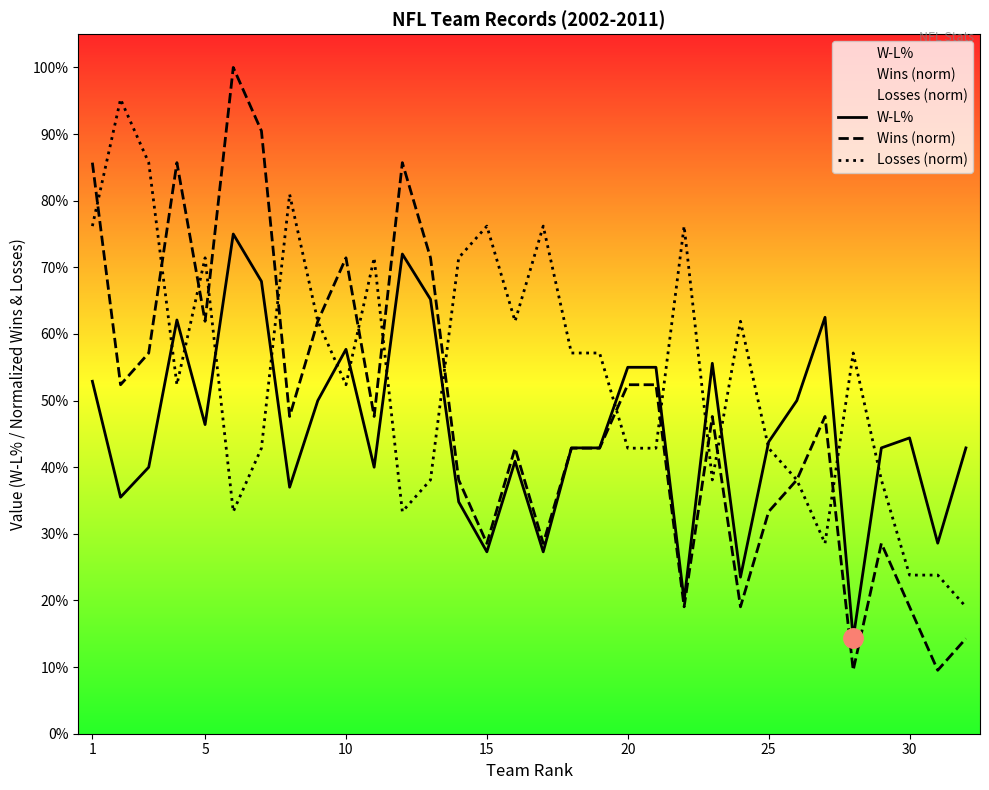

What is the minimum value for Wins (norm)?

0.1